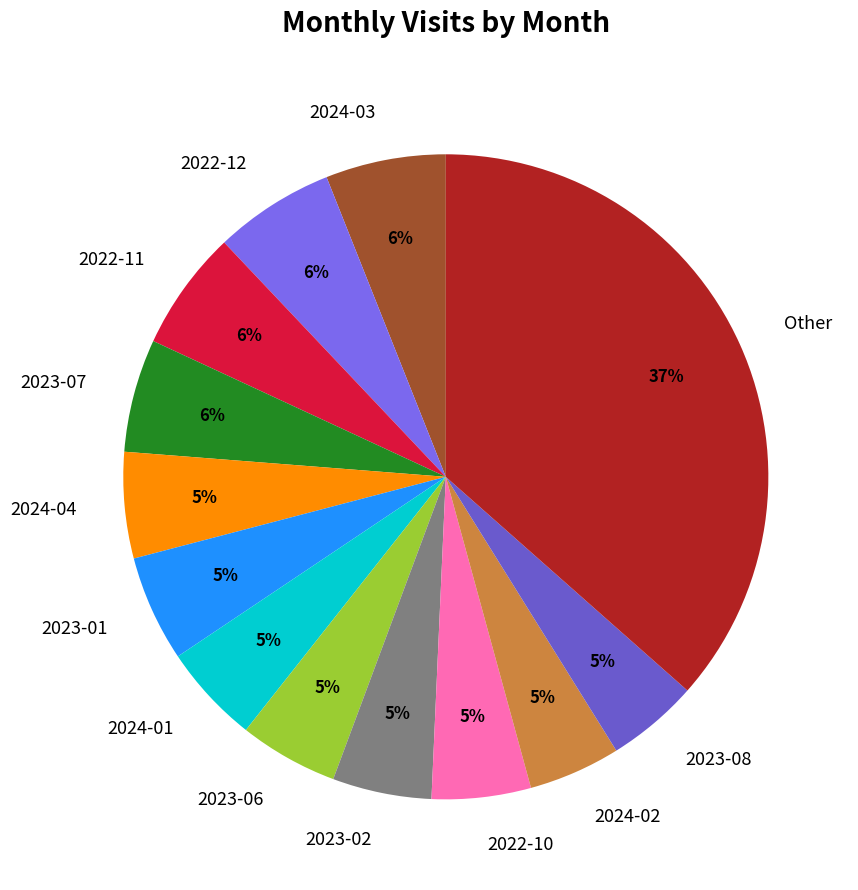

Which category has the biggest portion of the pie?

Other